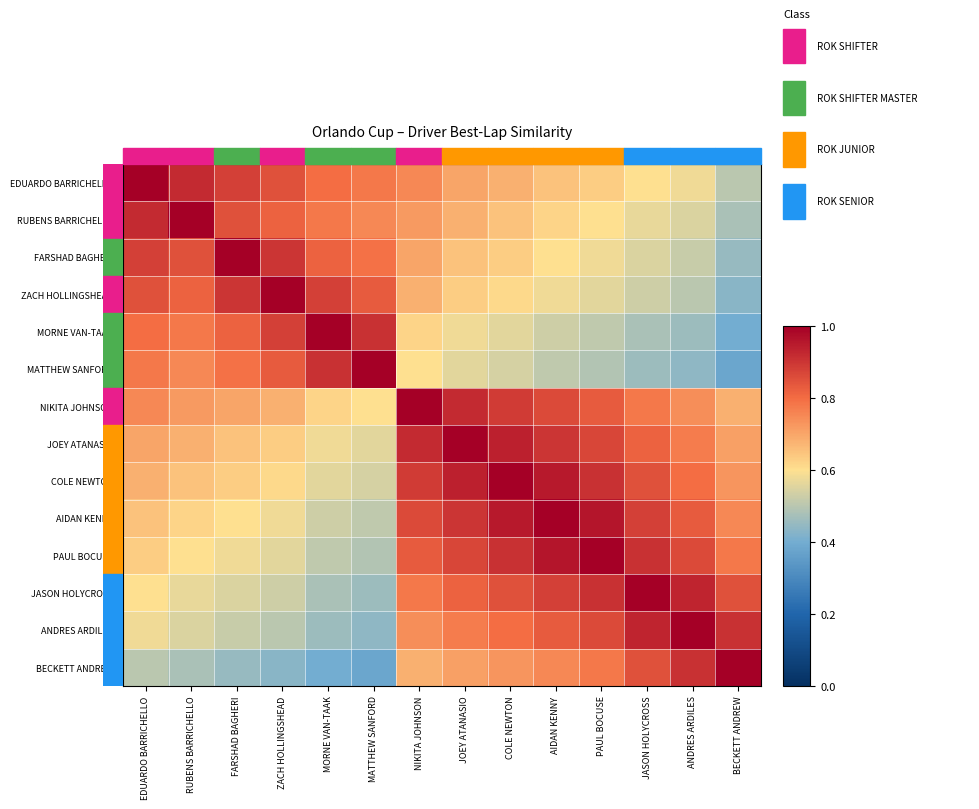

Which series changed the most between NIKITA JOHNSON and JASON HOLYCROSS?

NIKITA JOHNSON